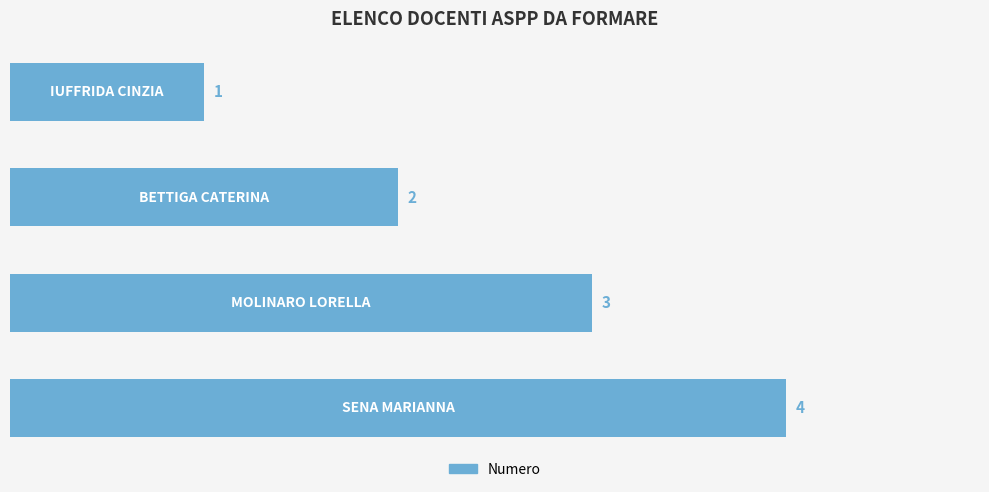

How many values are between 2 and 4?

3